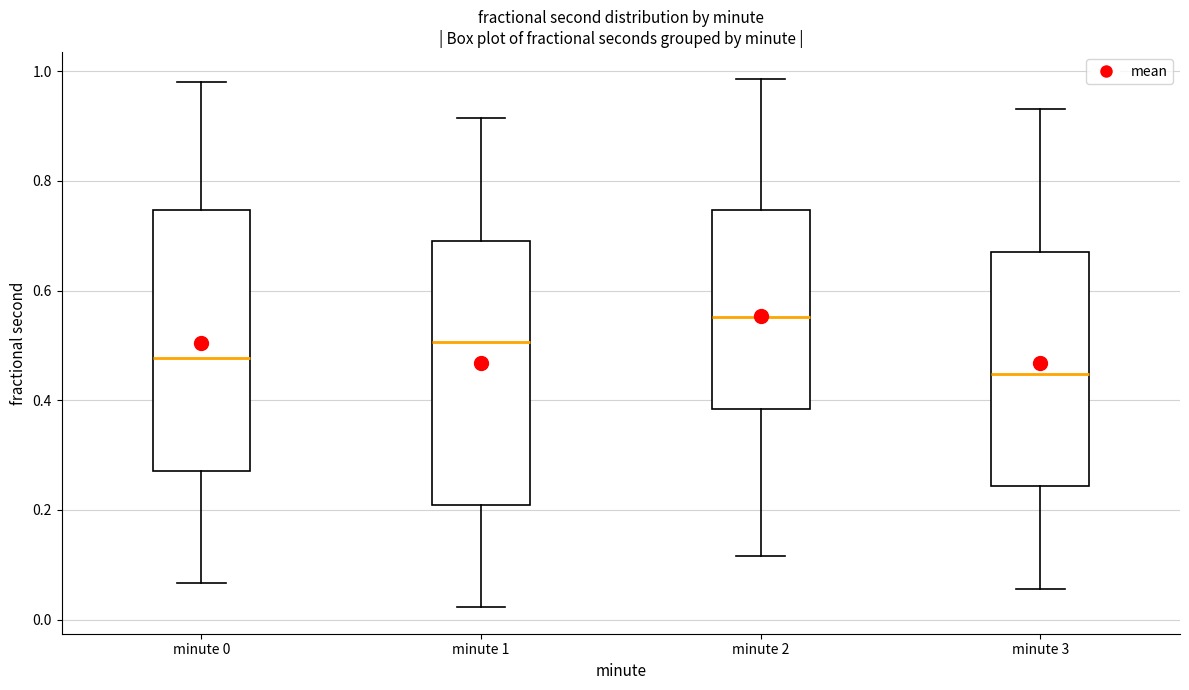

Reading left to right, read every box against the y-axis: the position of its median line, the range the box covers, and the ends of its whiskers. The values are not printed on the chart, so give them approximately, as read against the axis.

minute 0: median 0.48, box 0.28 to 0.74, whiskers 0.06 to 0.98
minute 1: median 0.50, box 0.20 to 0.70, whiskers 0.02 to 0.92
minute 2: median 0.56, box 0.38 to 0.74, whiskers 0.12 to 0.98
minute 3: median 0.44, box 0.24 to 0.66, whiskers 0.06 to 0.94